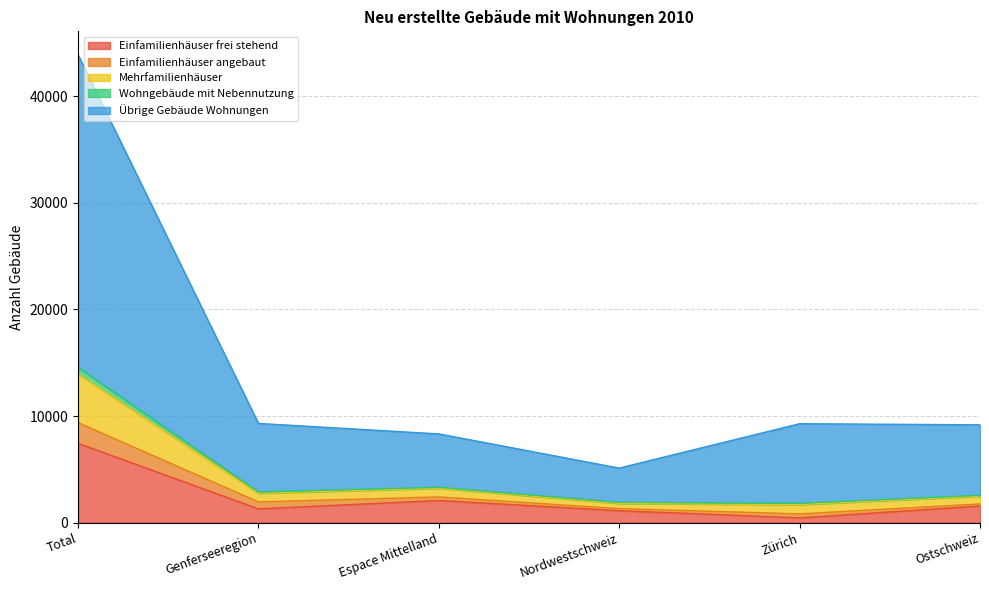

True or false: Übrige Gebäude Wohnungen has more than 0 interior local peaks.

True